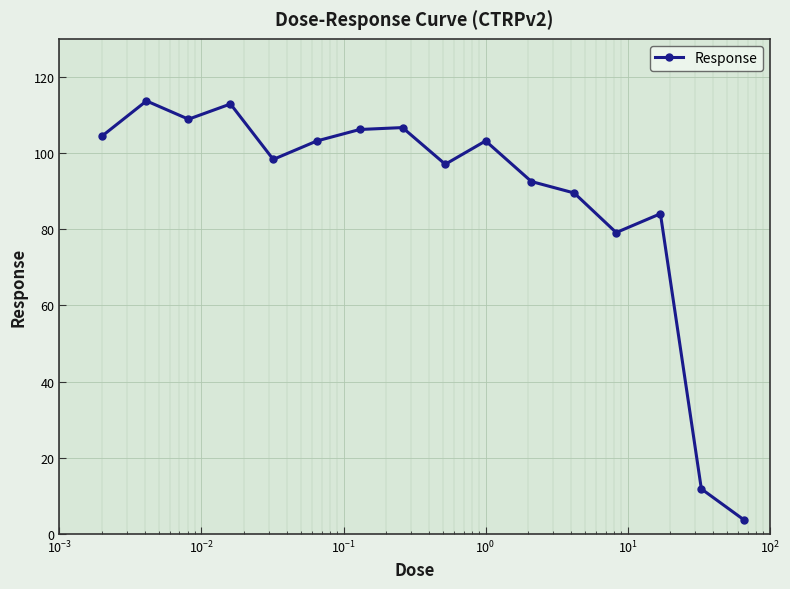

What is the average value?

88.5